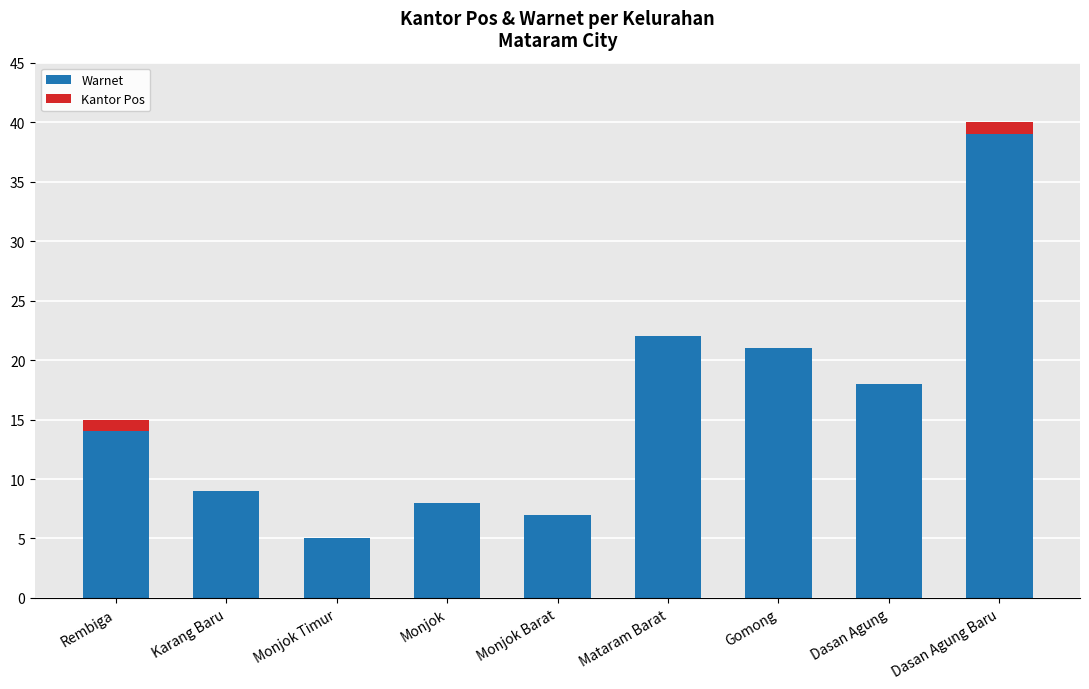

Reading left to right, list the values for the Warnet series.

Rembiga=14	Karang Baru=9	Monjok Timur=5	Monjok=8	Monjok Barat=7	Mataram Barat=22	Gomong=21	Dasan Agung=18	Dasan Agung Baru=39